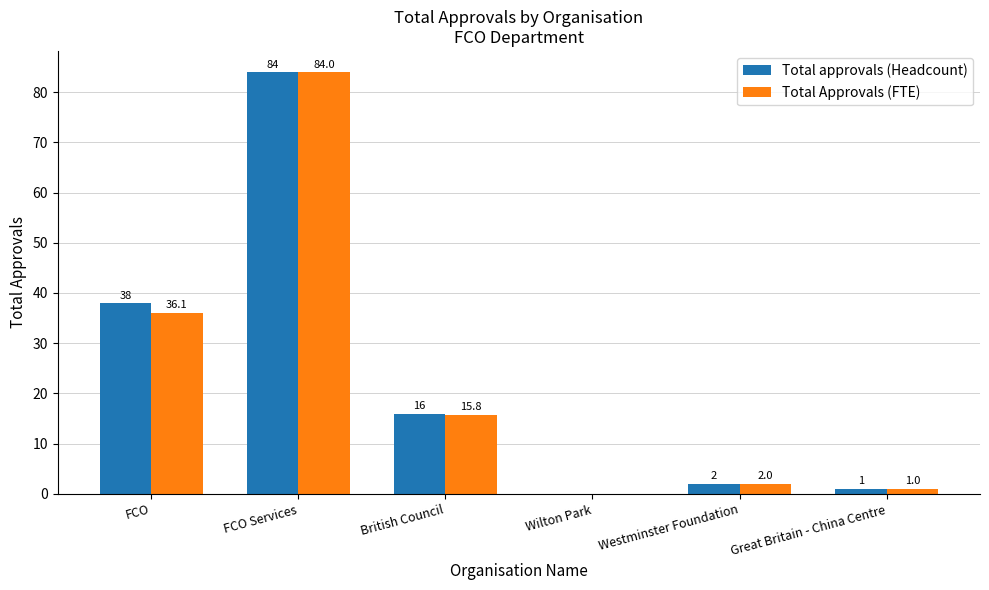

Reading left to right, extract all data points from this chart.

Total approvals (Headcount): FCO=38.0	FCO Services=84.0	British Council=16.0	Wilton Park=0.0	Westminster Foundation=2.0	Great Britain - China Centre=1.0
Total Approvals (FTE): FCO=36.1	FCO Services=84.0	British Council=15.8	Wilton Park=0.0	Westminster Foundation=2.0	Great Britain - China Centre=1.0